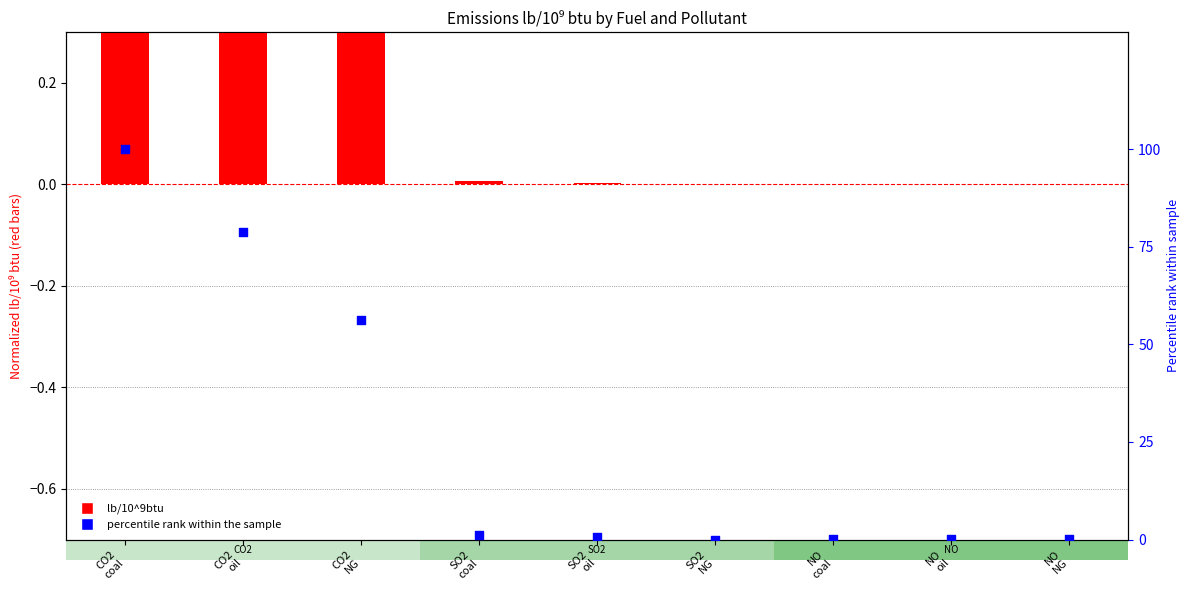

At which category is the sum across all series the highest?

CO2
coal